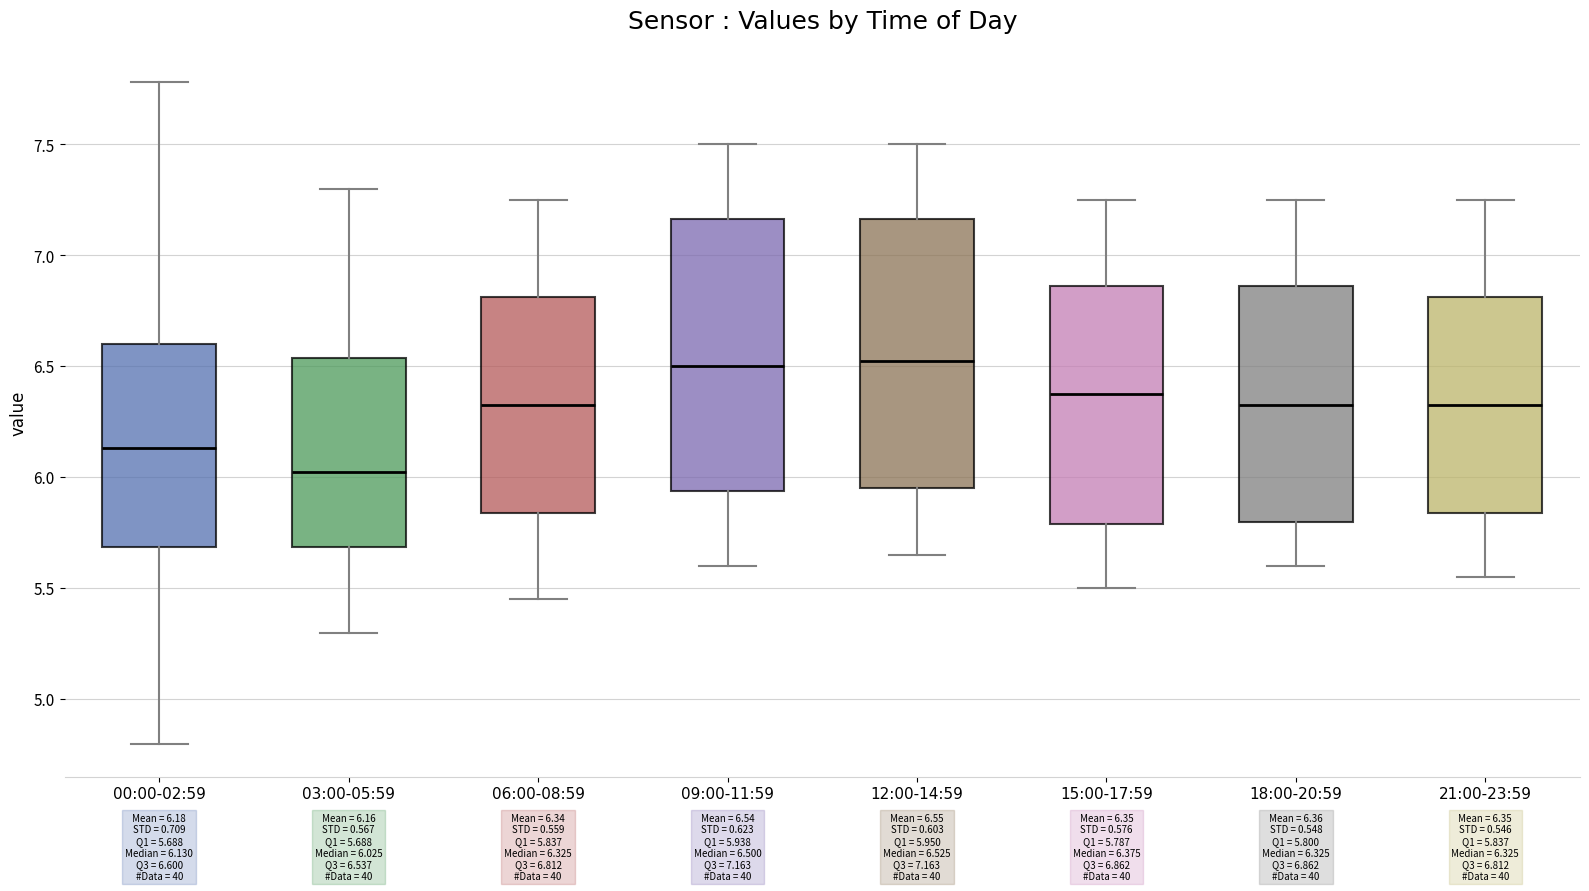

Which box has the lowest median line?

03:00-05:59